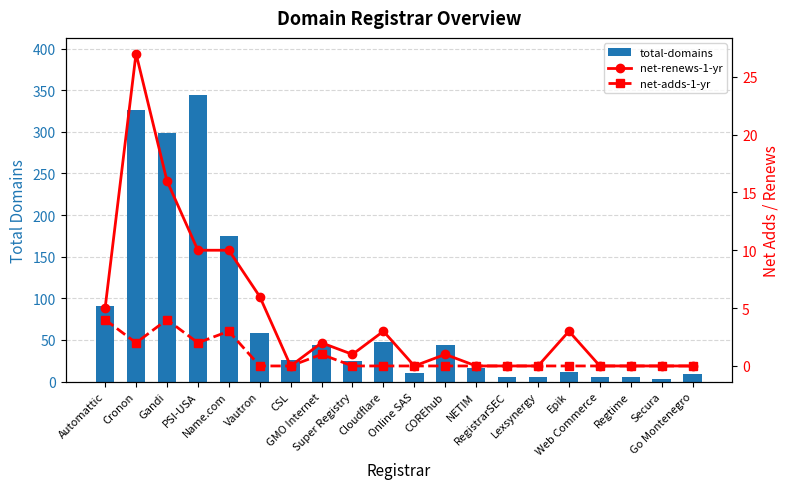

Rank the series by their maximum value, from highest to lowest.

total-domains, net-renews-1-yr, net-adds-1-yr